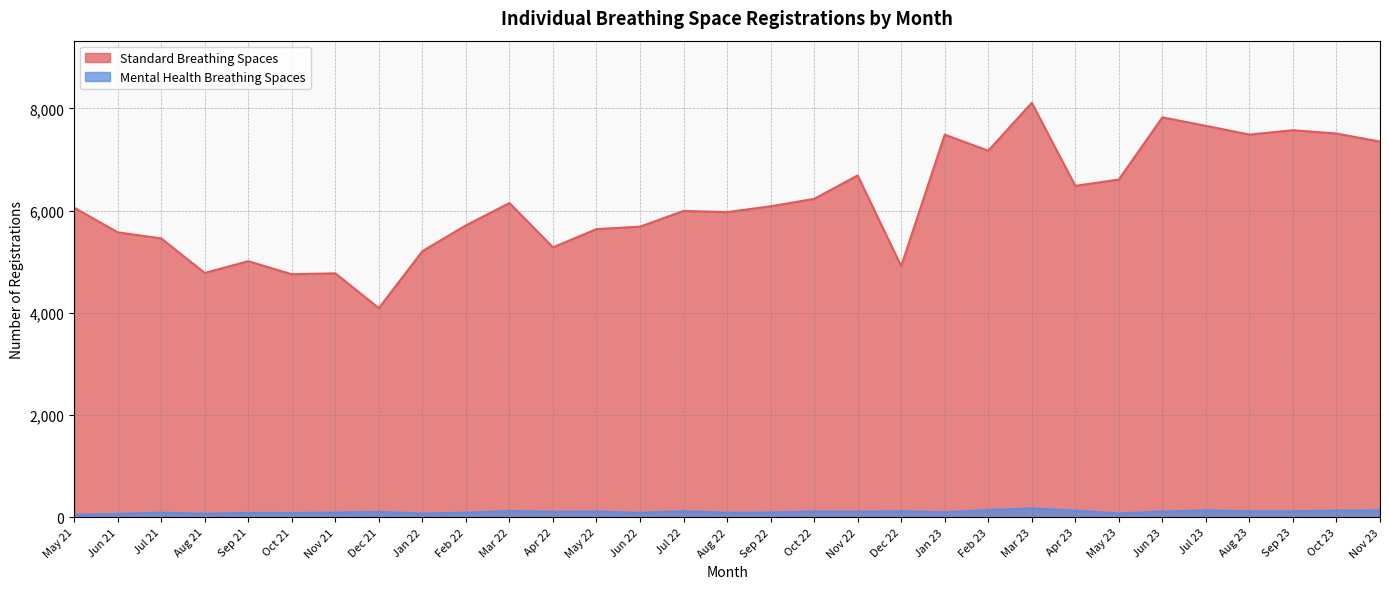

What is the label of the 18th point from the left?

Oct 22